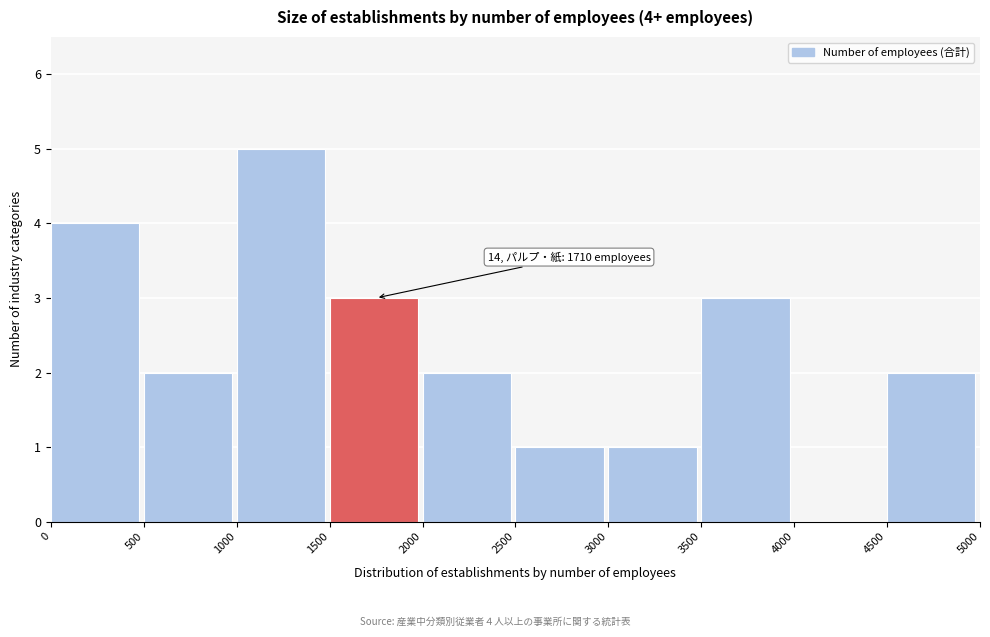

Over which range of the x-axis is the bar tallest?

1000 to 1500